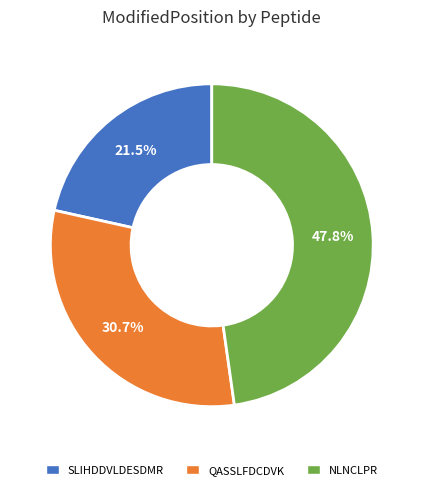

To the nearest percent, what is the difference between the SLIHDDVLDESDMR and QASSLFDCDVK slice percentages?

9%